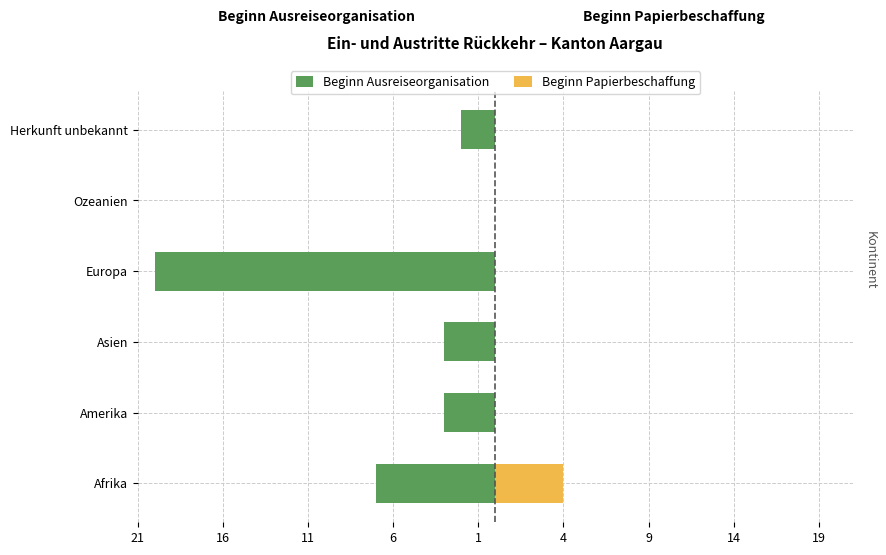

Which series has the widest spread of values?

Beginn Ausreiseorganisation